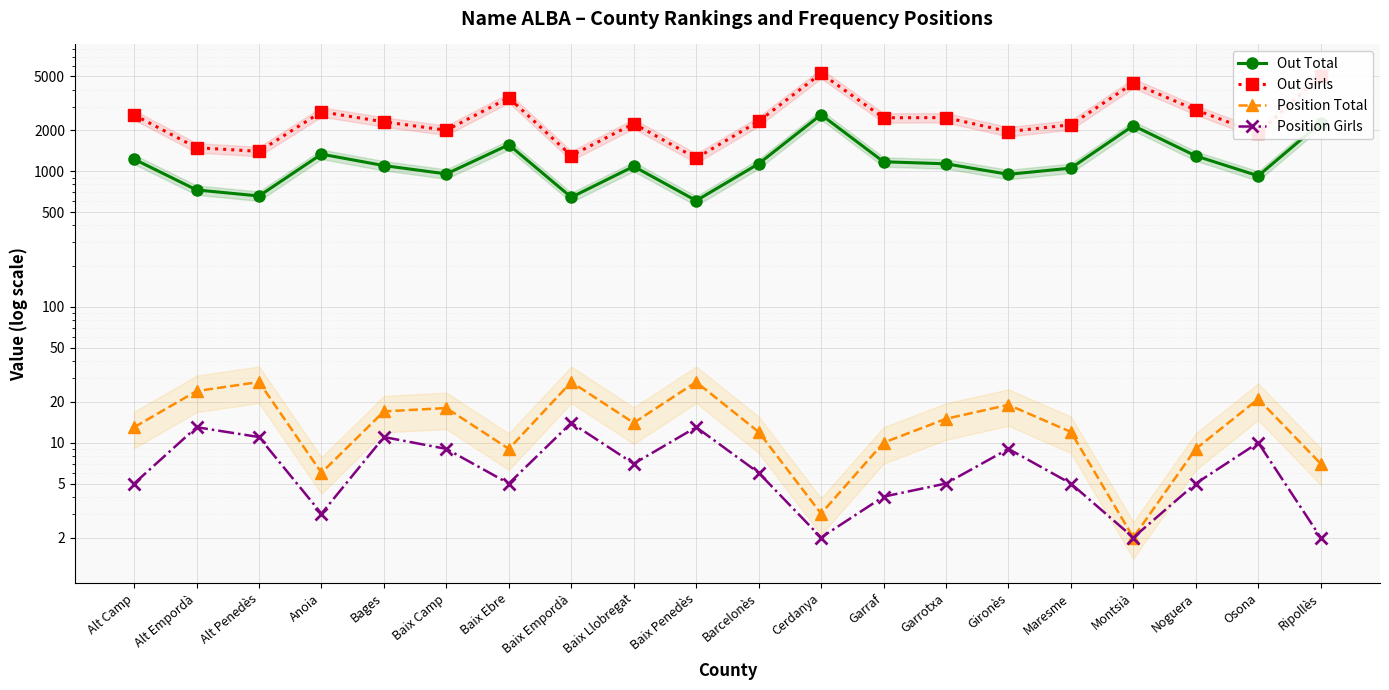

At how many categories does at least one series exceed 3793?

3